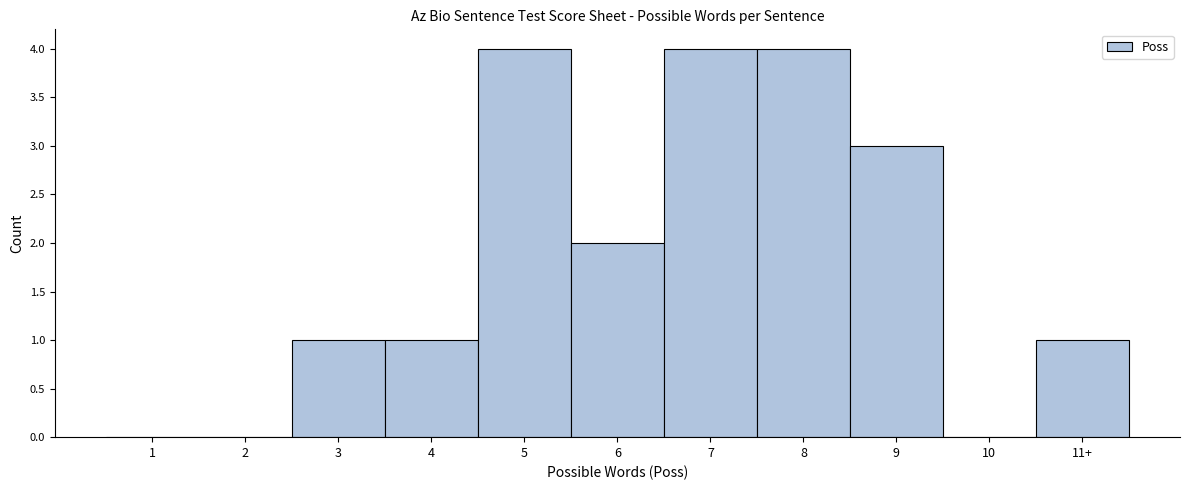

Reading left to right, extract all data points from this chart.

1=0	2=0	3=1	4=1	5=4	6=2	7=4	8=4	9=3	10=0	11+=1